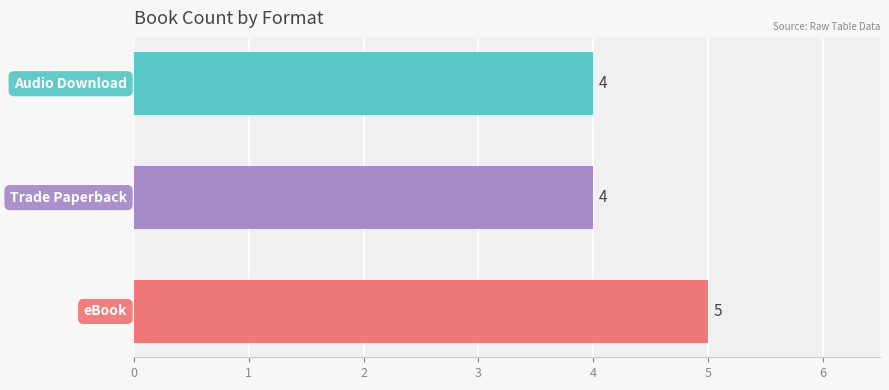

What is the value of the 1st bar from the top?

4